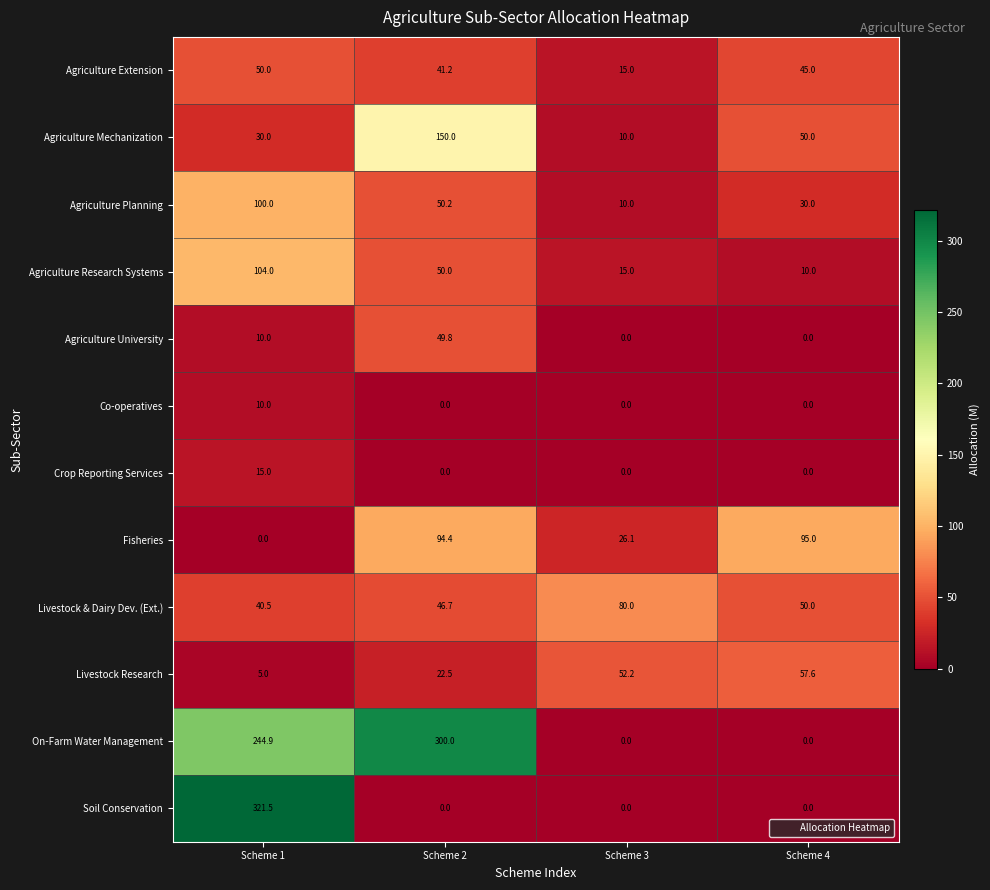

How many data points does each series have?

4